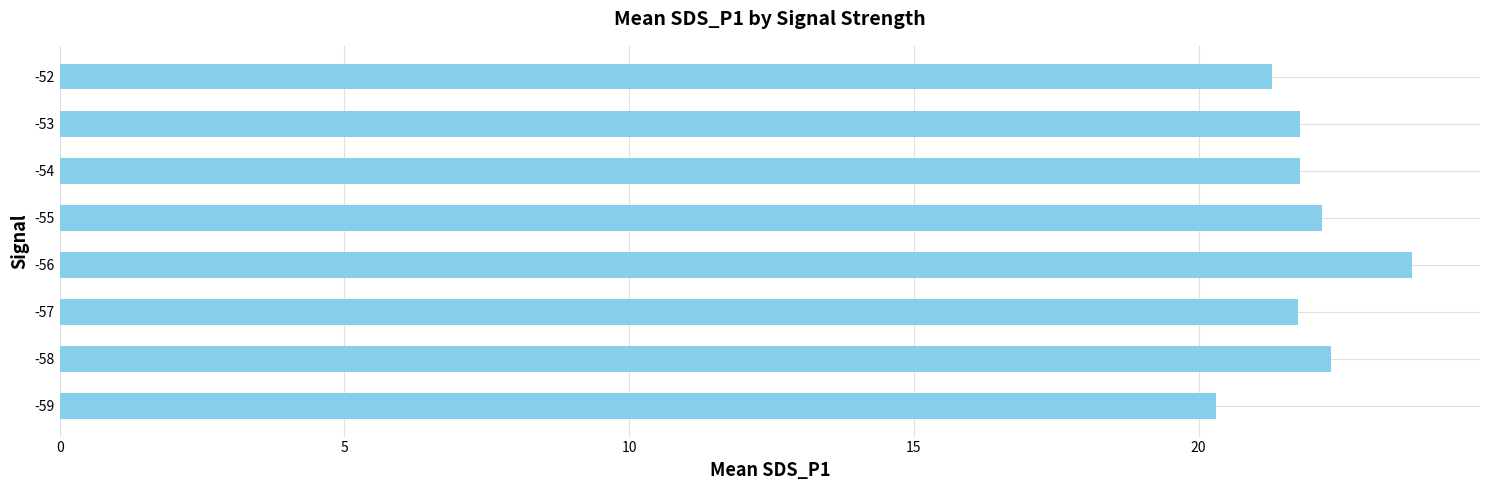

How many series are shown in this chart?

1